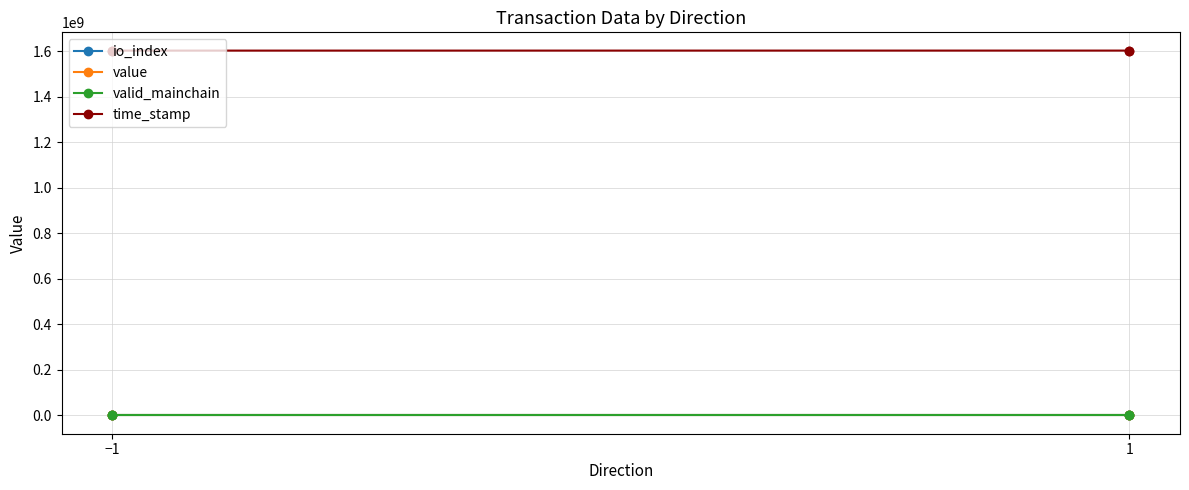

Where is value nearest to the value 0?

−1